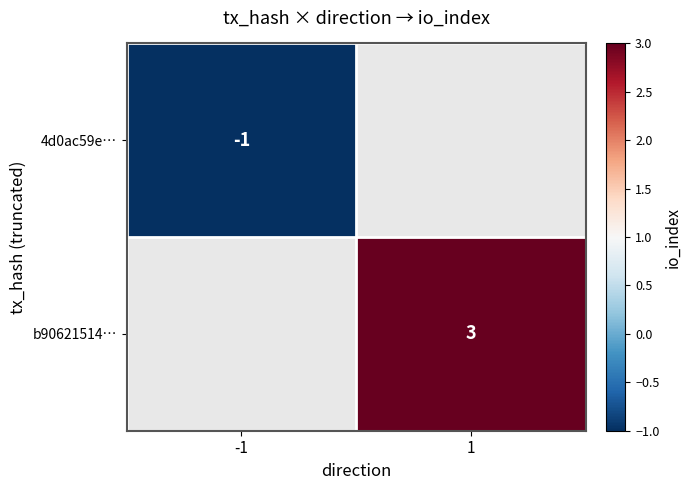

True or false: 4d0ac59e… has a value of -1 at -1.

True